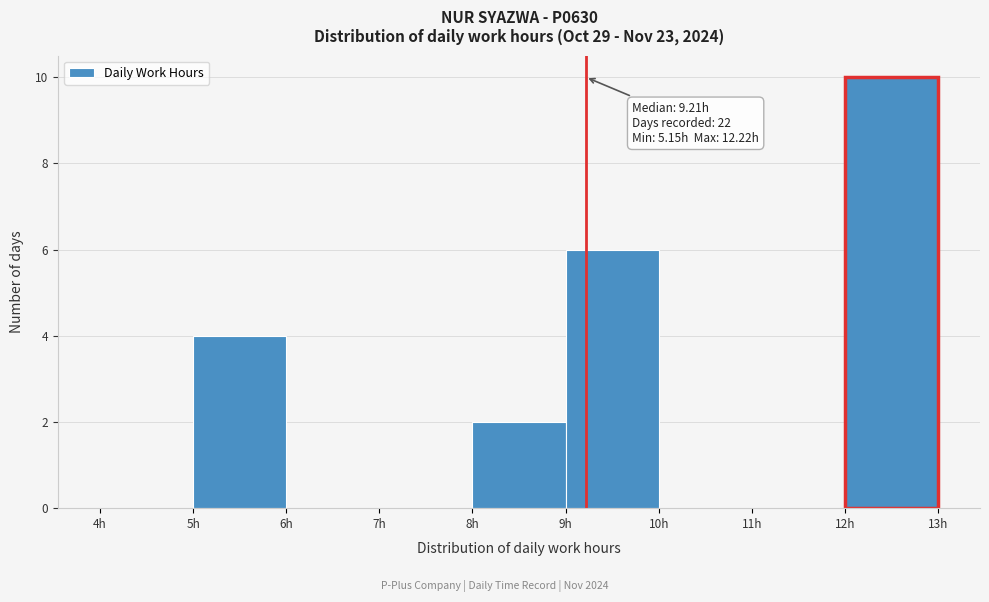

Over which range of the x-axis is the bar tallest?

12 to 13